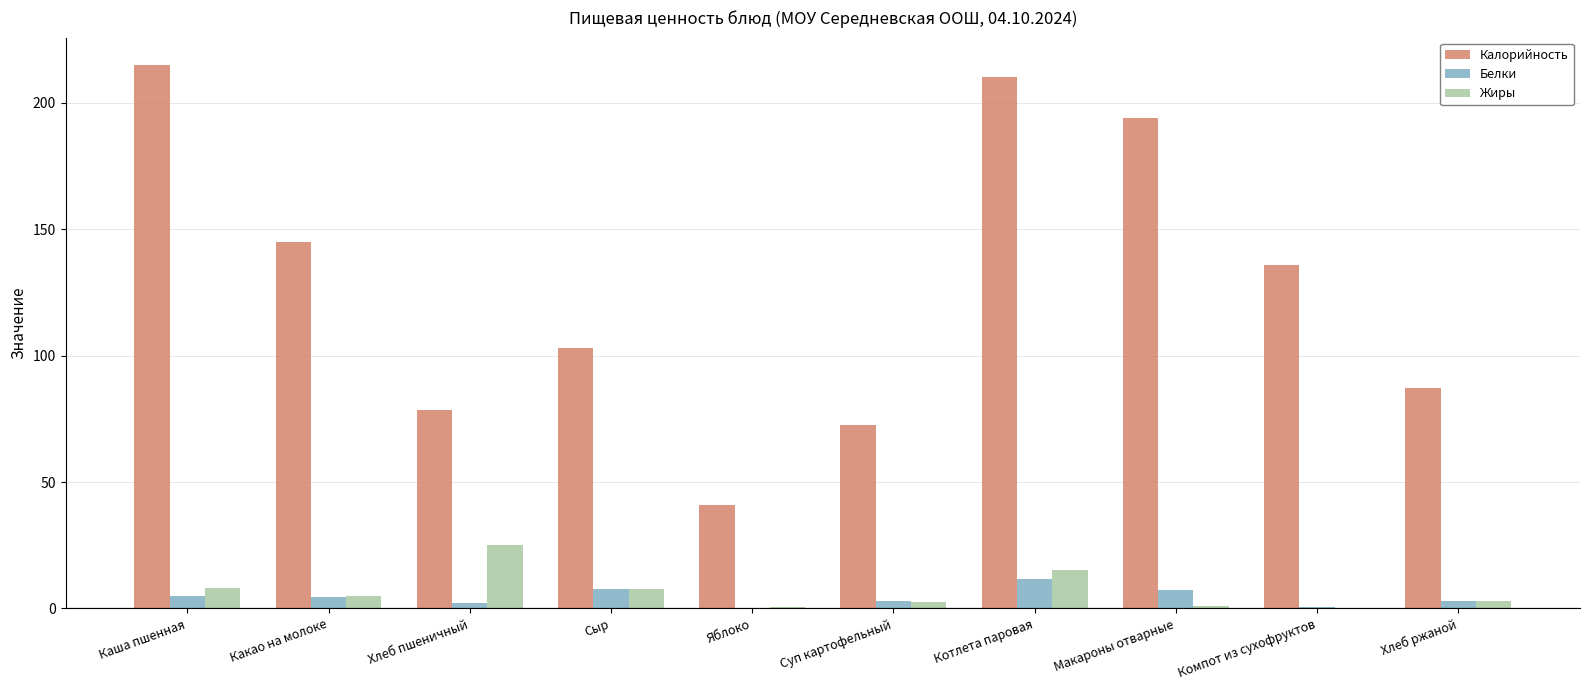

Is it true that Калорийность equals 246.2 at Какао на молоке?

False